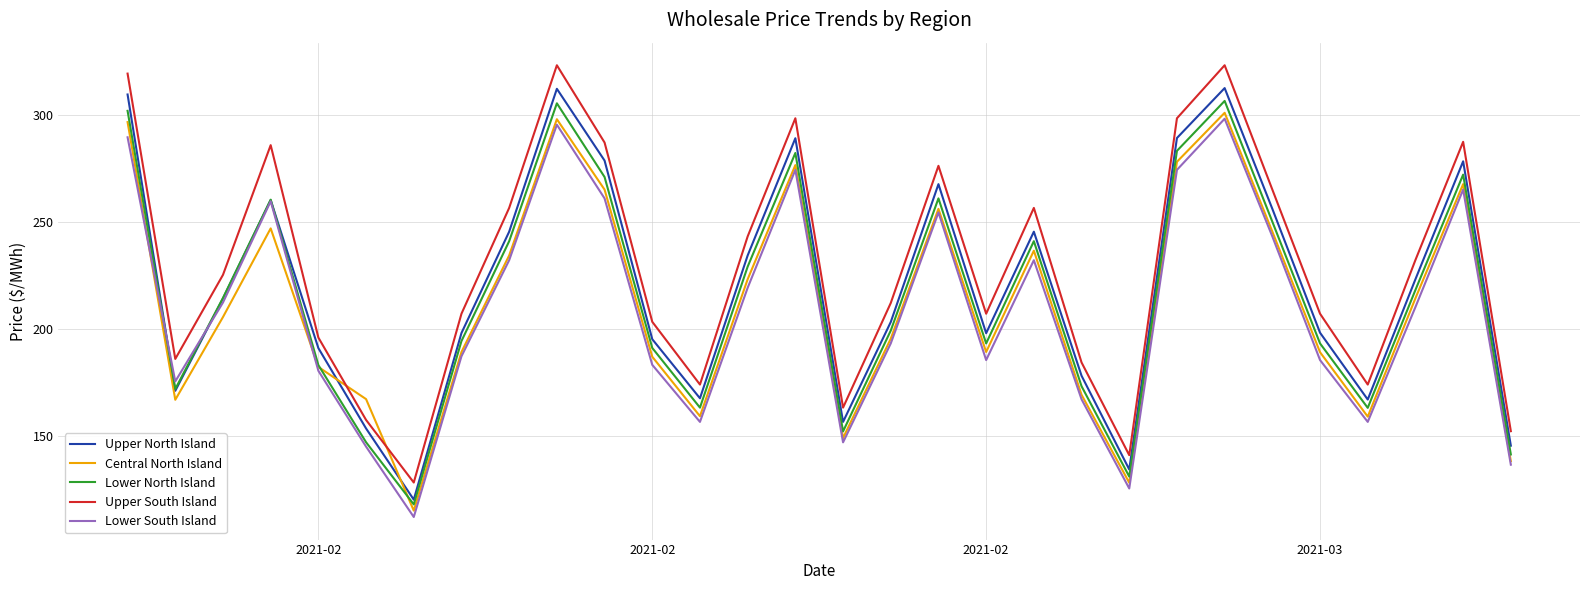

True or false: Upper South Island and Upper North Island cross at least once.

False